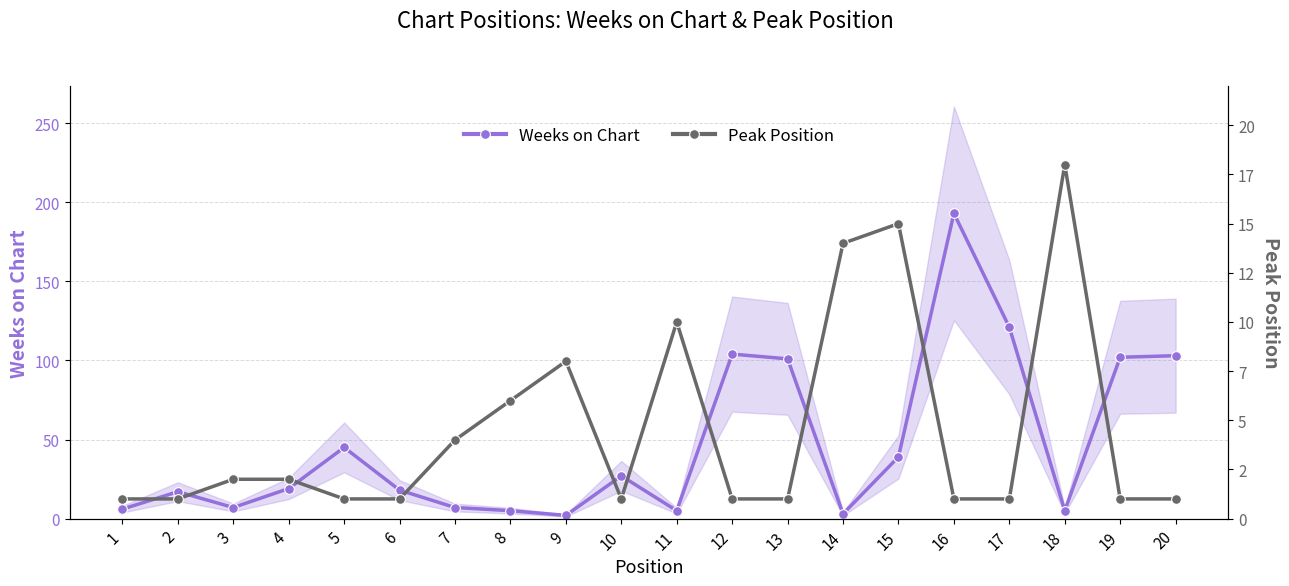

Rank the categories by Peak Position value from lowest to highest.

1, 2, 5, 6, 10, 12, 13, 16, 17, 19, 20, 3, 4, 7, 8, 9, 11, 14, 15, 18